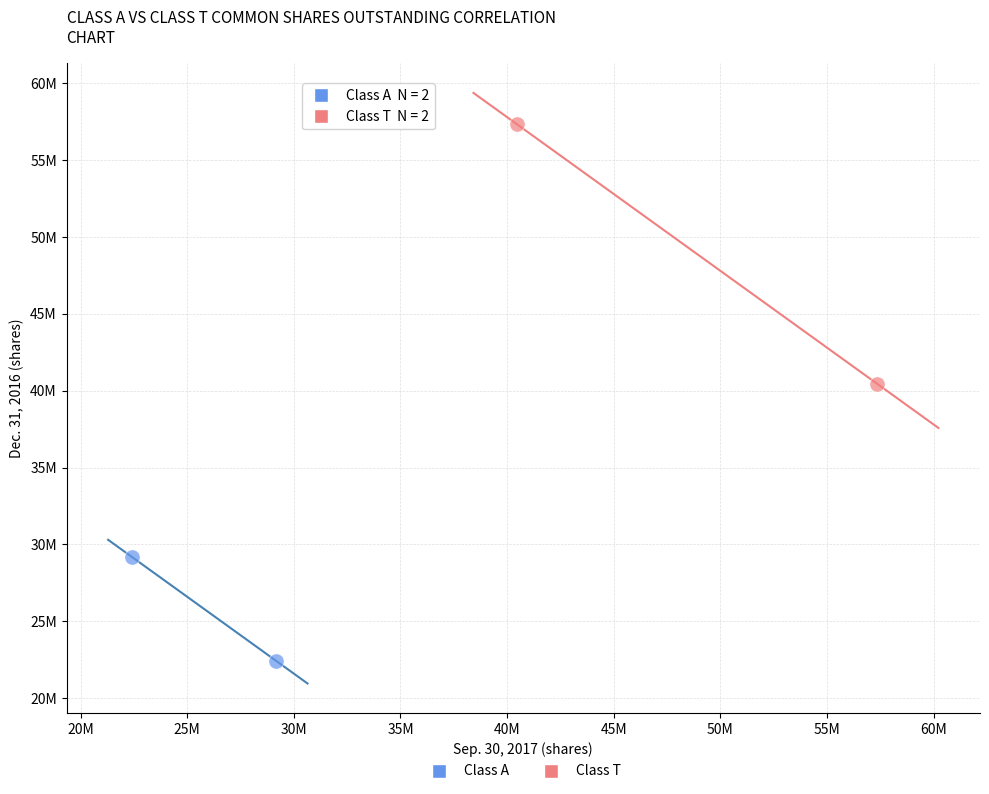

Which series has the widest spread of Y values?

Class T